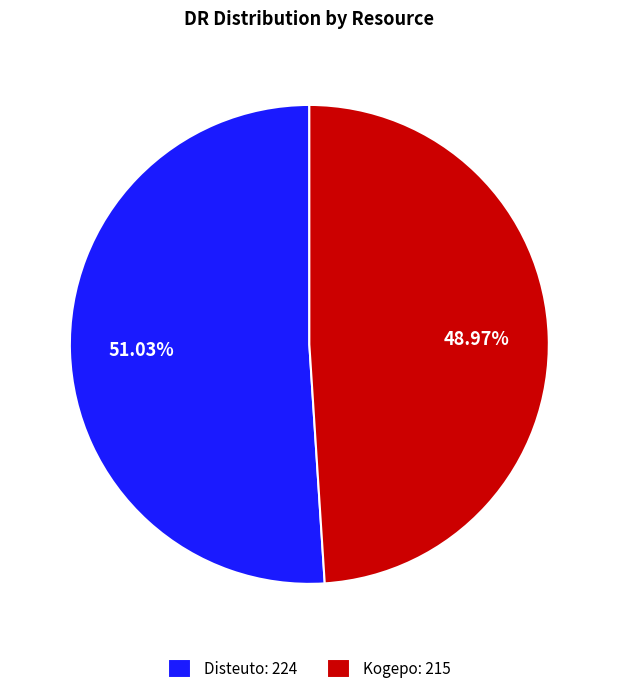

The Disteuto slice represents 37% of the pie. True or false?

False